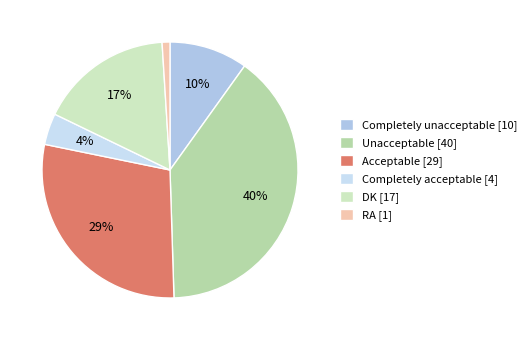

What is the largest slice in the pie chart?

Unacceptable